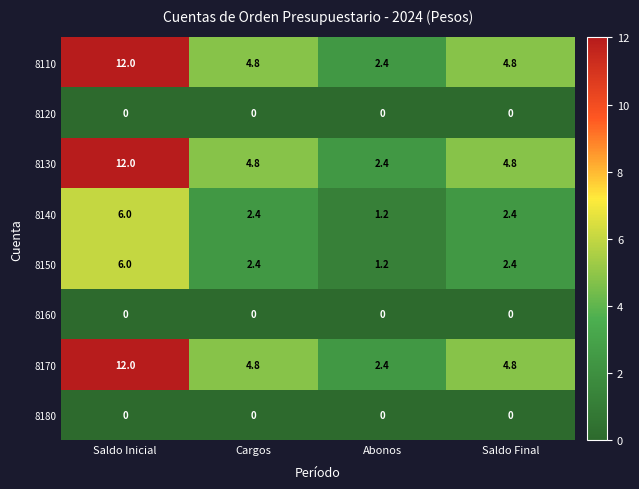

At which category is the sum across all series the highest?

Saldo Inicial